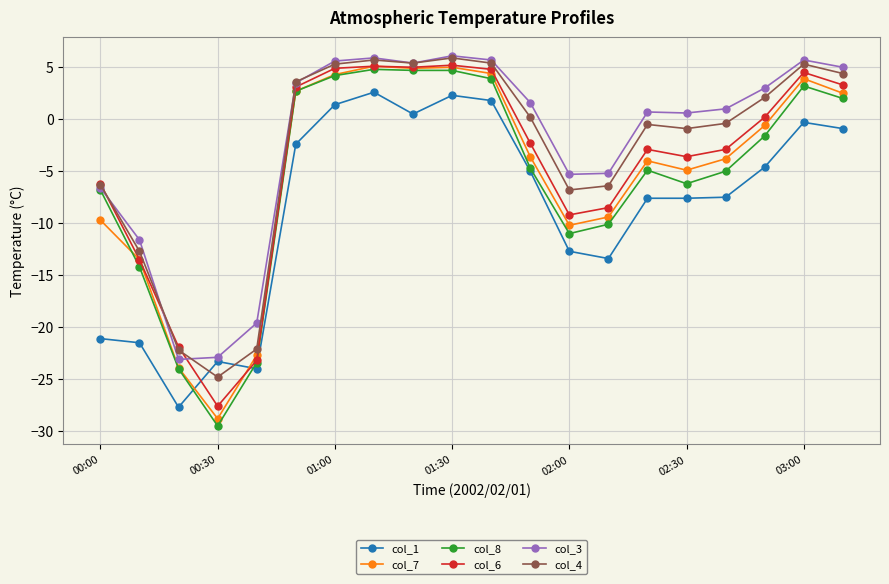

What is the maximum value shown in the chart?

6.1